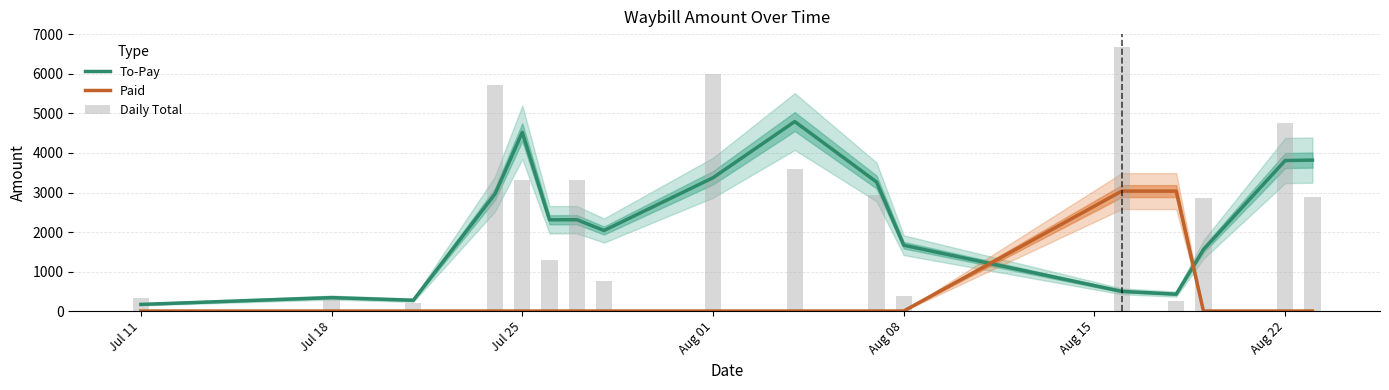

Which series has the widest spread of values?

Daily Total